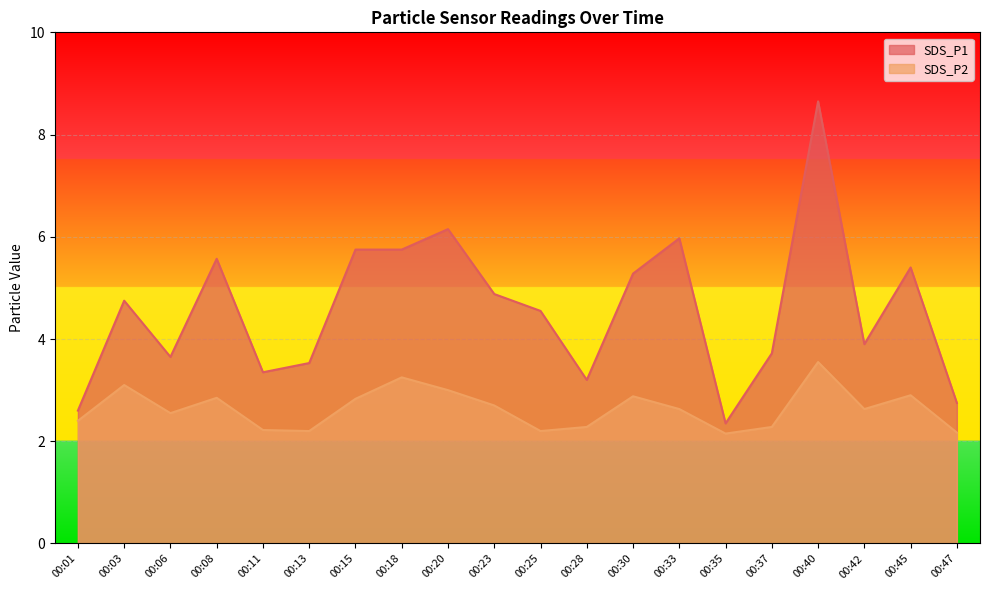

How many interior local peaks does the SDS_P2 series have?

6